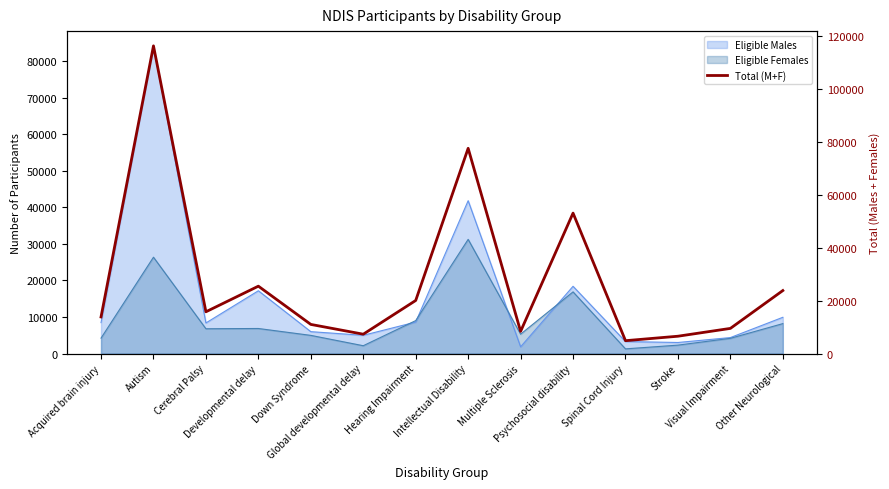

Reading left to right, what are all the values shown in this chart?

13842	116271	15792	25472	11021	7325	20066	77556	8381	53079	4875	6560	9516	23815